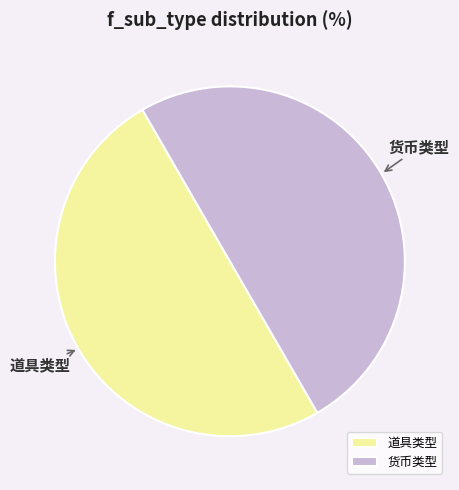

Do 道具类型 and 货币类型 together represent more than half of the pie?

Yes